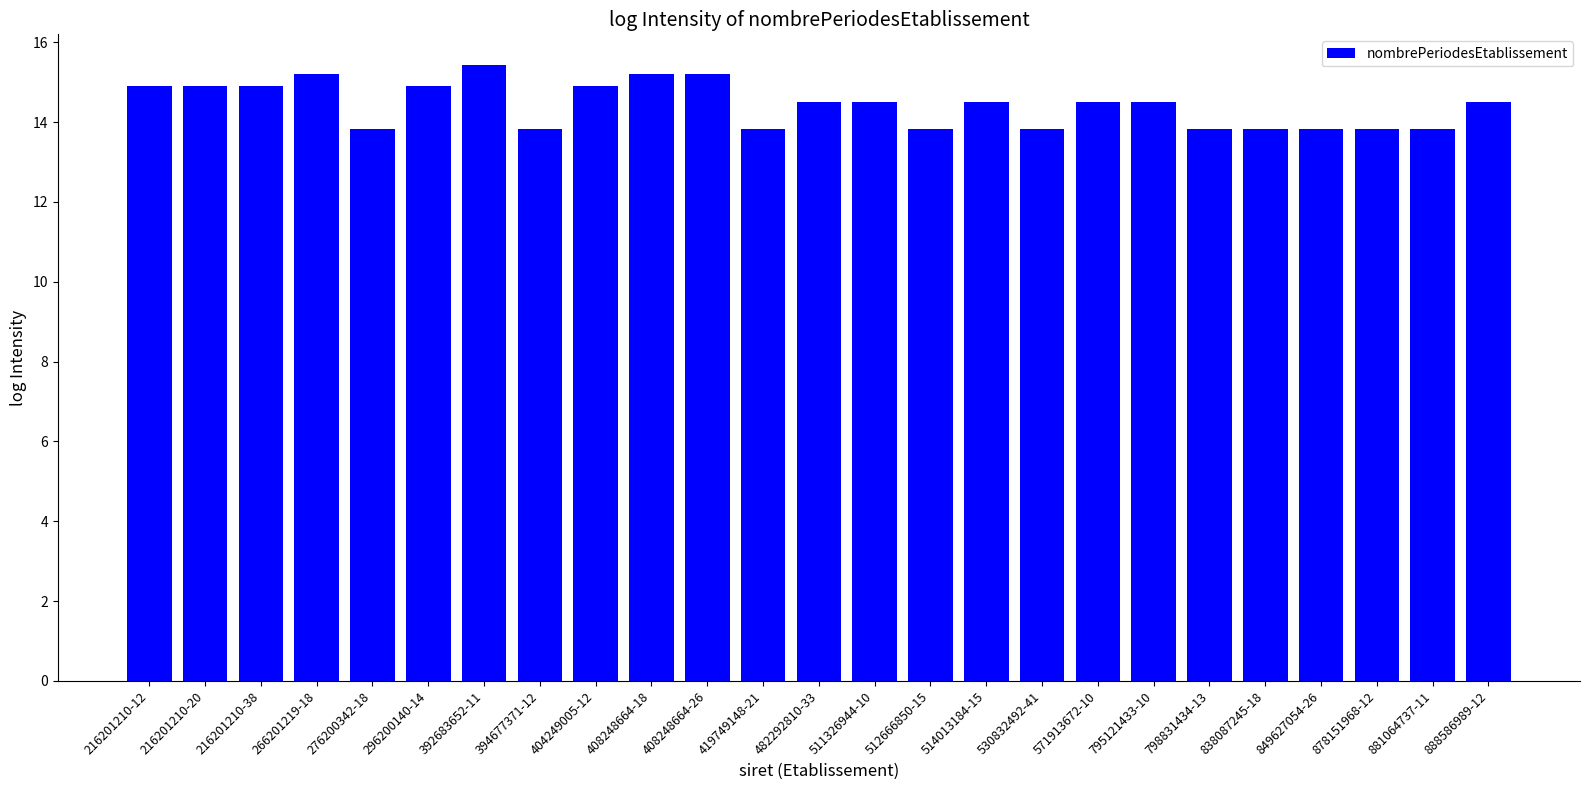

What is the difference between the second highest and second lowest values?

1.4